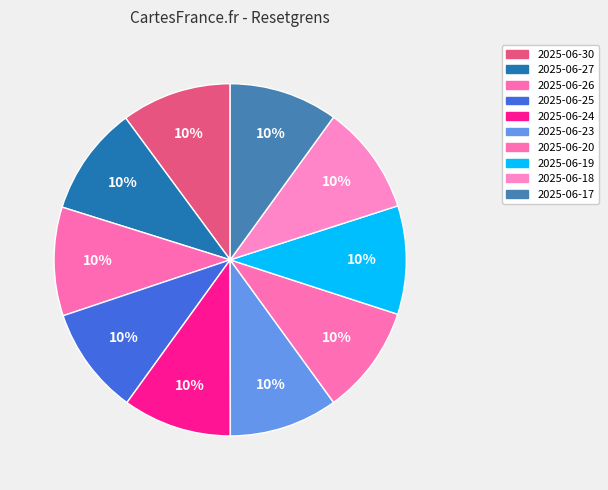

True or false: 2025-06-24 accounts for 10% of the total.

True